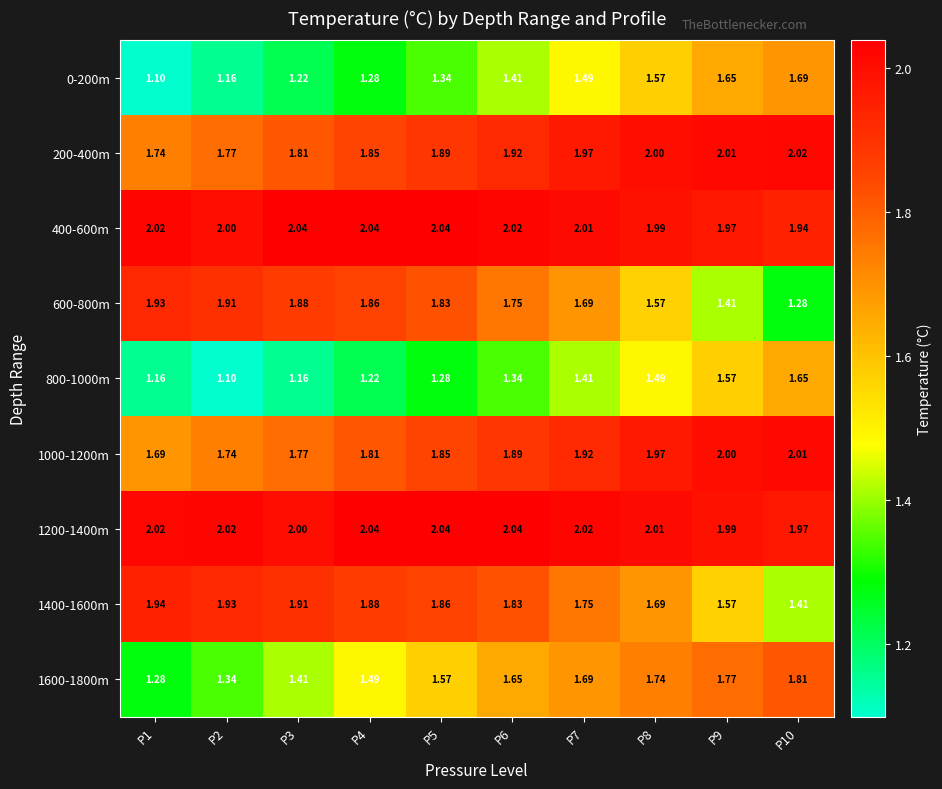

Is the value of 1600-1800m at P5 greater than the value of 1200-1400m at P3?

No